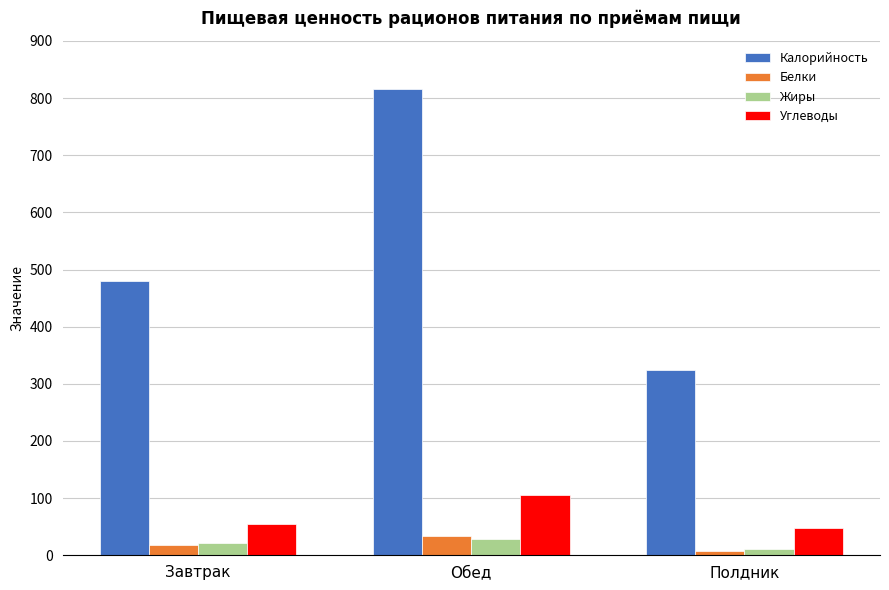

What is the label of the 1st bar from the left?

Завтрак